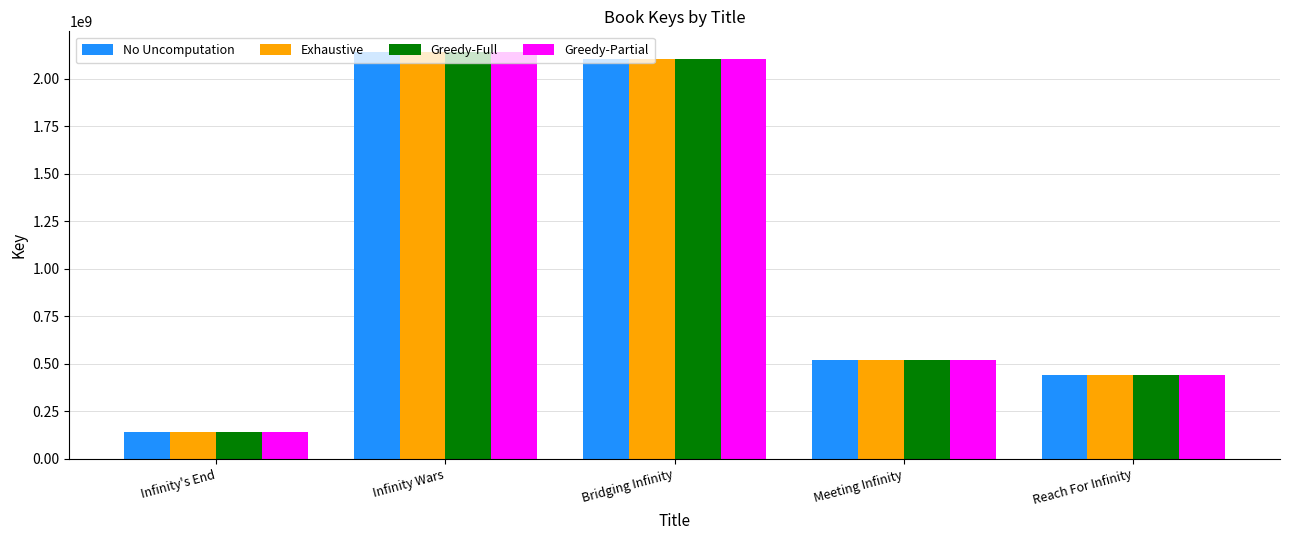

True or false: Exhaustive has a value of 439944574 at Reach For Infinity.

True